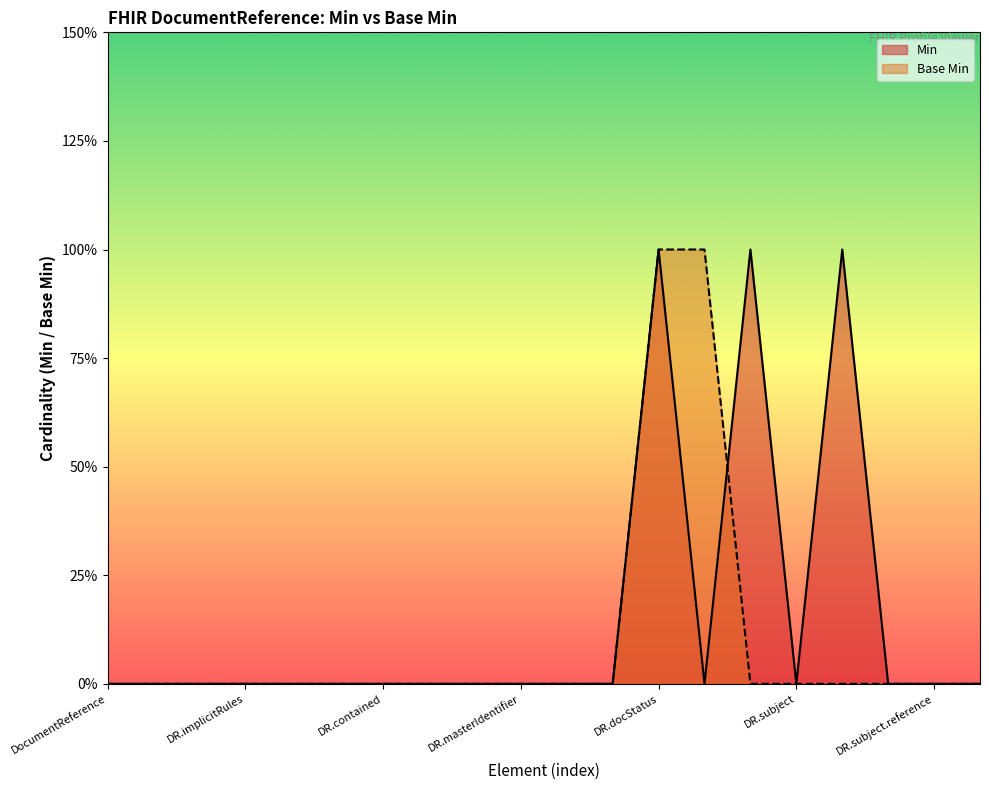

At which label does Min reach its minimum?

DocumentReference